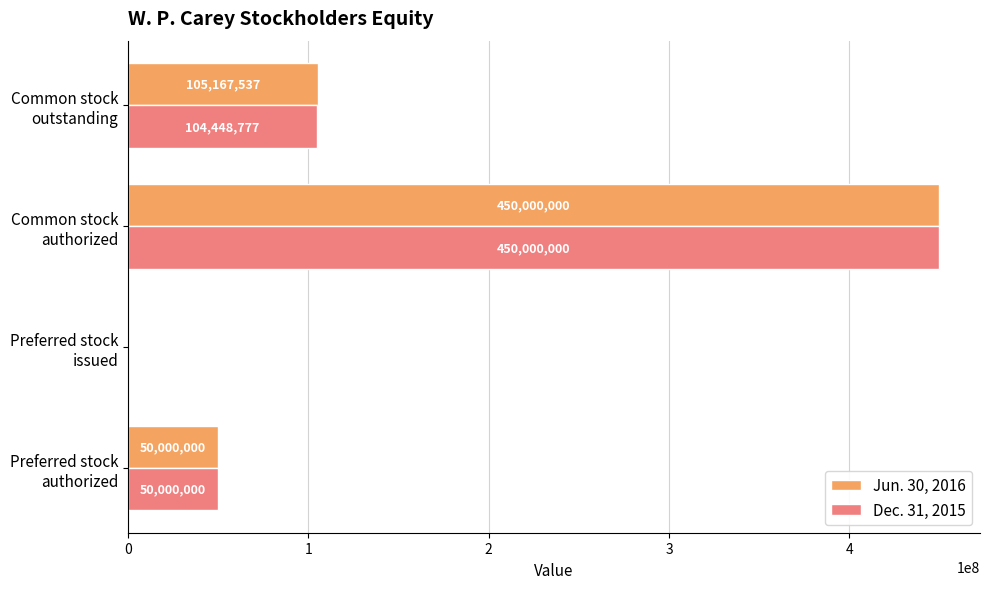

What is the average value of the Jun. 30, 2016 series?

151291884